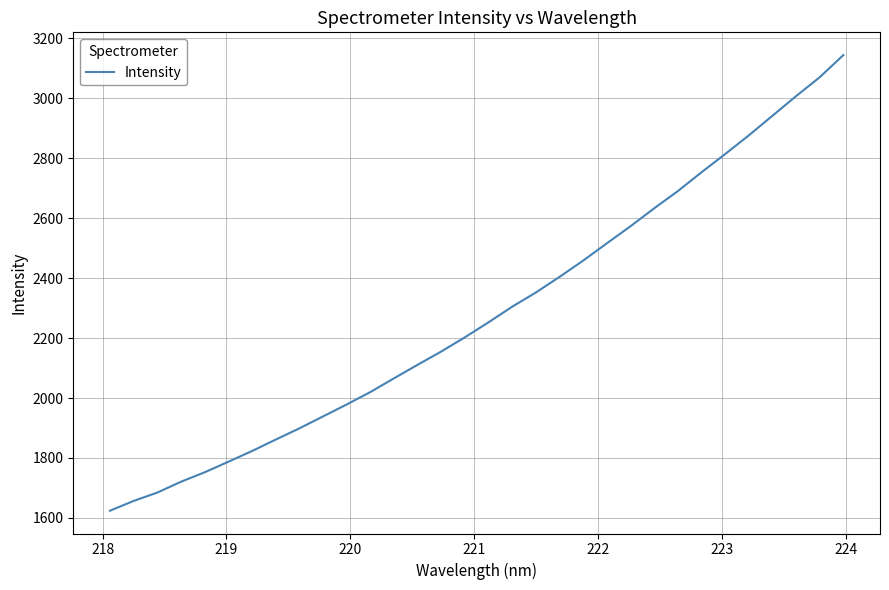

What is the maximum value shown in the chart?

3143.4